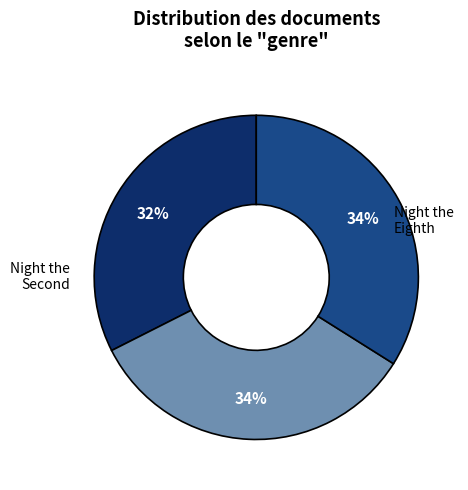

Does any single category account for the majority?

No